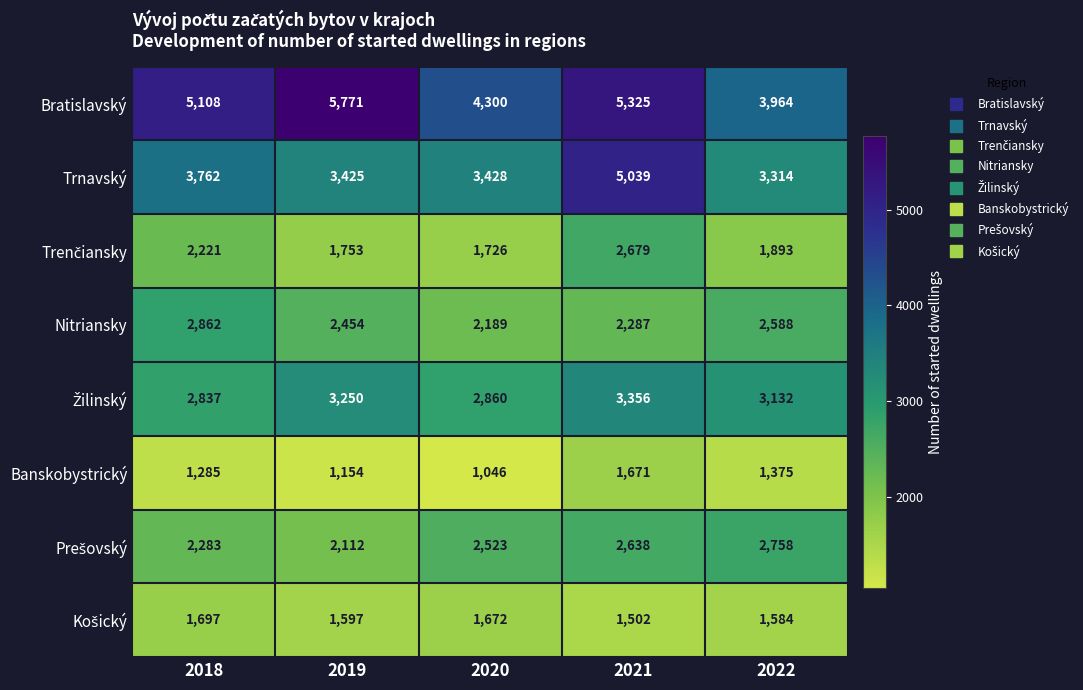

At which label is Trnavský closest to 4176?

2018